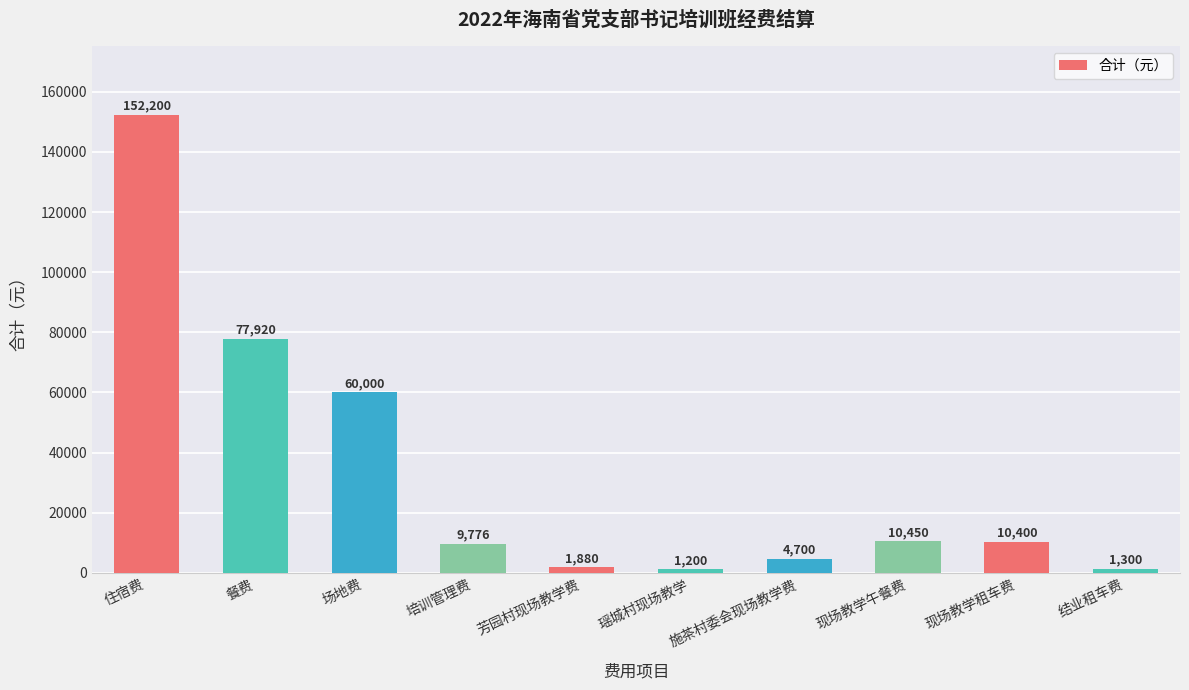

Rank the categories by value from highest to lowest.

住宿费, 餐费, 场地费, 现场教学午餐费, 现场教学租车费, 培训管理费, 施茶村委会现场教学费, 芳园村现场教学费, 结业租车费, 瑶城村现场教学